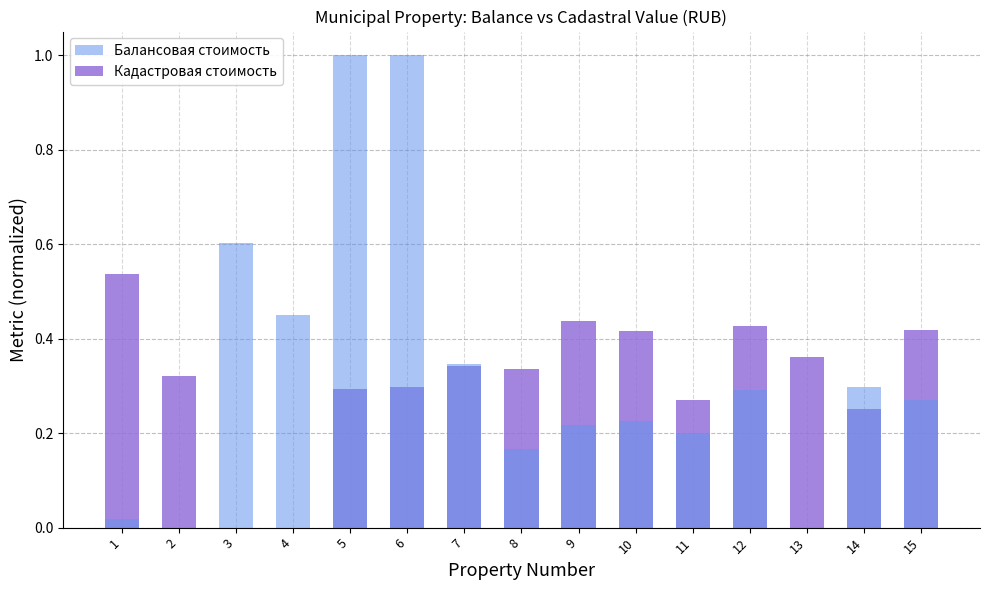

Reading right to left, list all the values displayed in this chart.

Кадастровая стоимость: 0.4	0.3	0.4	0.4	0.3	0.4	0.4	0.3	0.3	0.3	0.3	0.0	0.0	0.3	0.5
Балансовая стоимость: 0.3	0.3	0.0	0.3	0.2	0.2	0.2	0.2	0.3	1.0	1.0	0.4	0.6	0.0	0.0